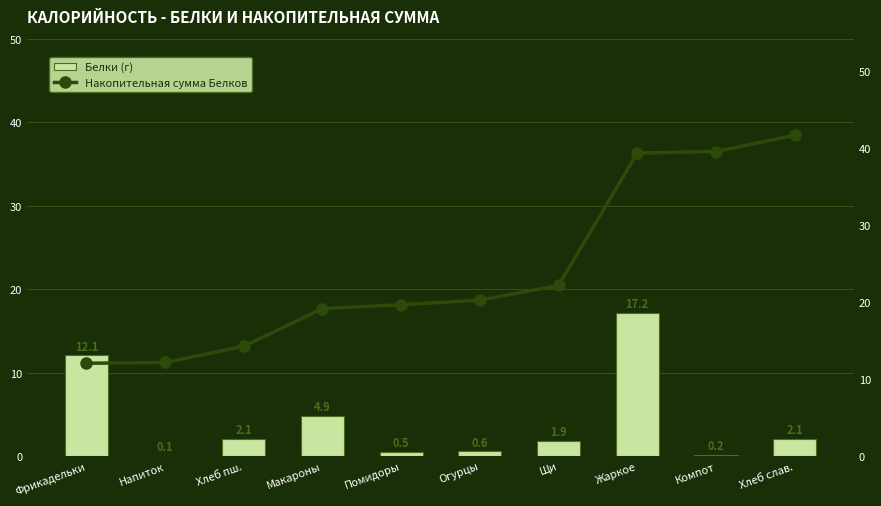

Which series has the widest spread of values?

Накопительная сумма Белков